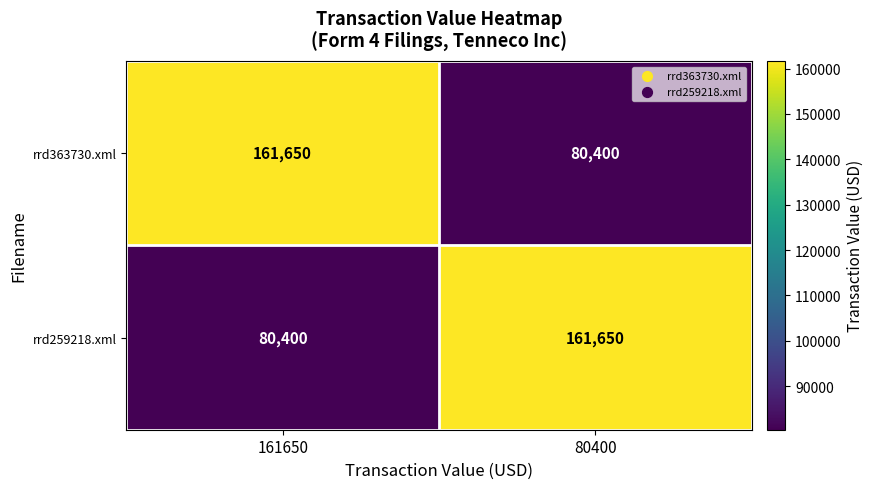

What is the difference between the maximum and minimum values in the rrd259218.xml series?

81250